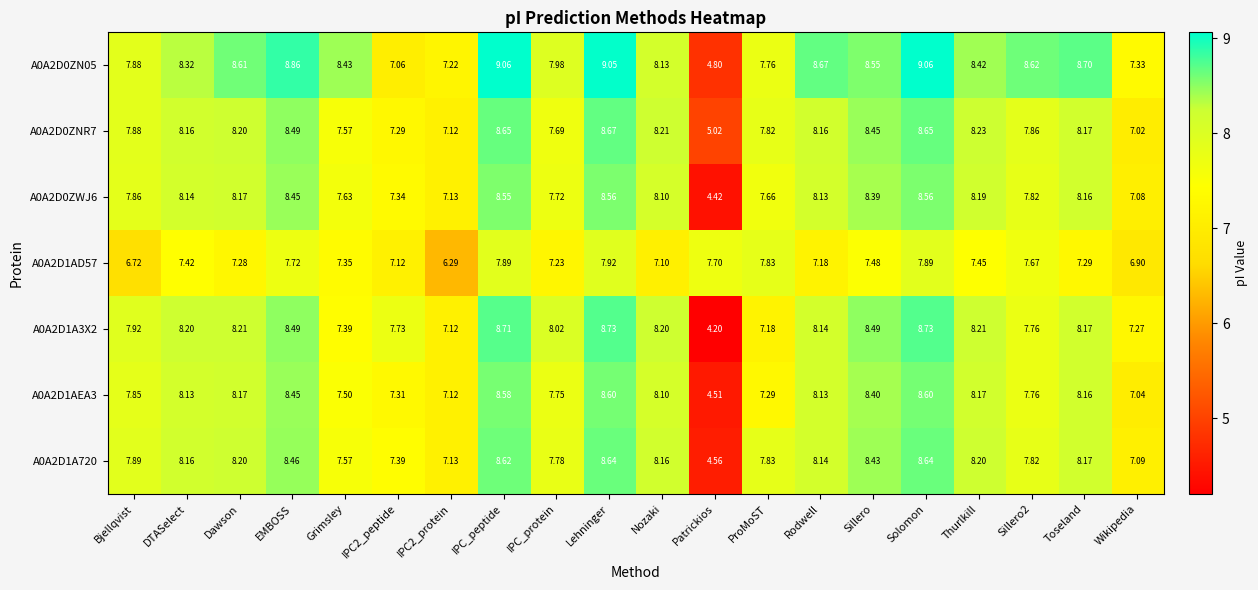

At which category does the chart reach its minimum across all series?

Patrickios